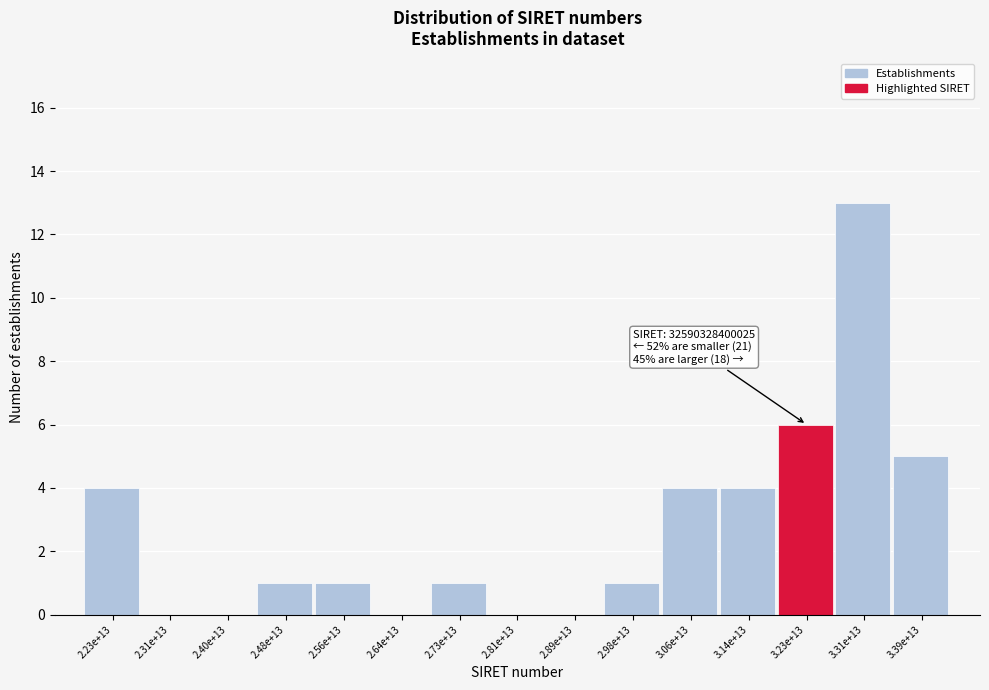

Reading left to right, extract all data points from this chart.

2.23e+13=4	2.31e+13=0	2.40e+13=0	2.48e+13=1	2.56e+13=1	2.64e+13=0	2.73e+13=1	2.81e+13=0	2.89e+13=0	2.98e+13=1	3.06e+13=4	3.14e+13=4	3.23e+13=6	3.31e+13=13	3.39e+13=5